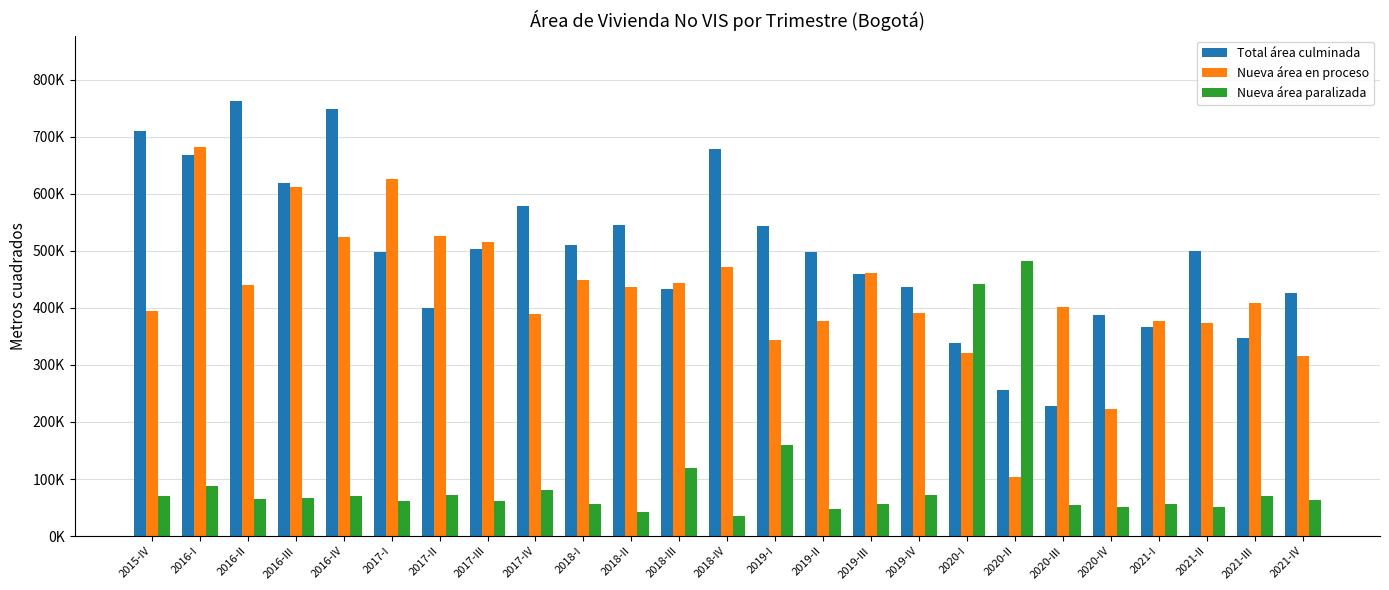

What are all the series names shown in the legend?

Total área culminada, Nueva área en proceso, Nueva área paralizada